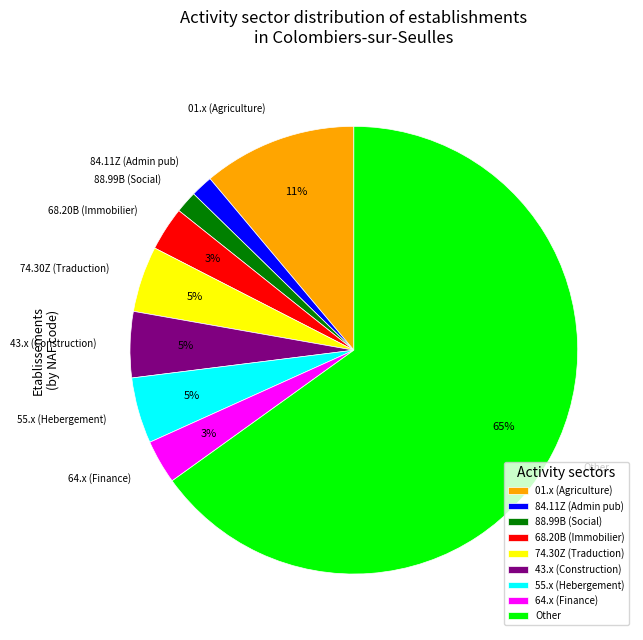

Combined, do 64.x (Finance) and Other account for over 50%?

Yes